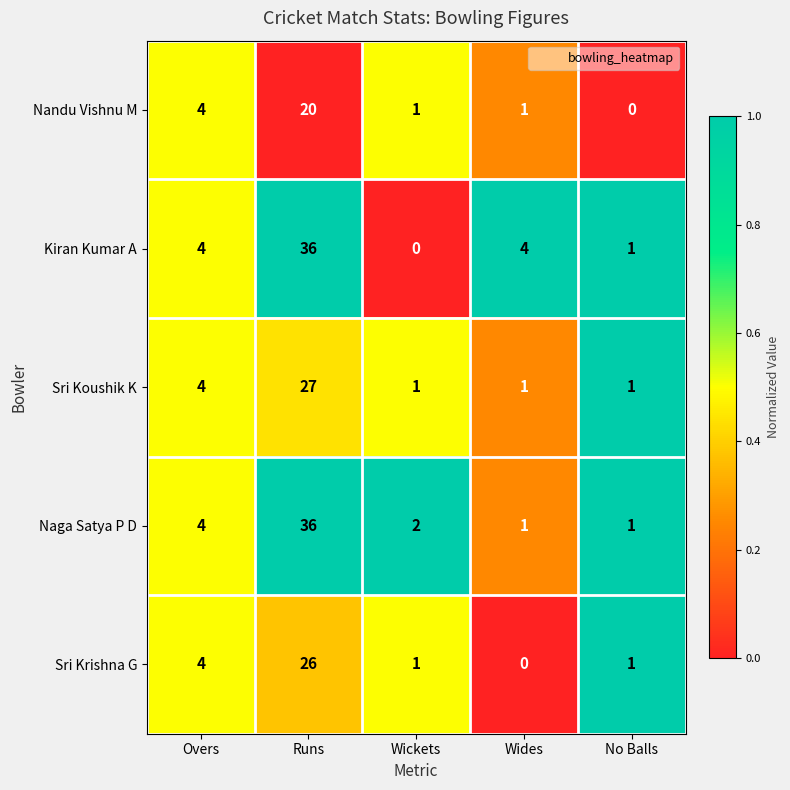

Reading left to right, extract all data points from this chart.

Nandu Vishnu M: 4	20	1	1	0
Kiran Kumar A: 4	36	0	4	1
Sri Koushik K: 4	27	1	1	1
Naga Satya P D: 4	36	2	1	1
Sri Krishna G: 4	26	1	0	1